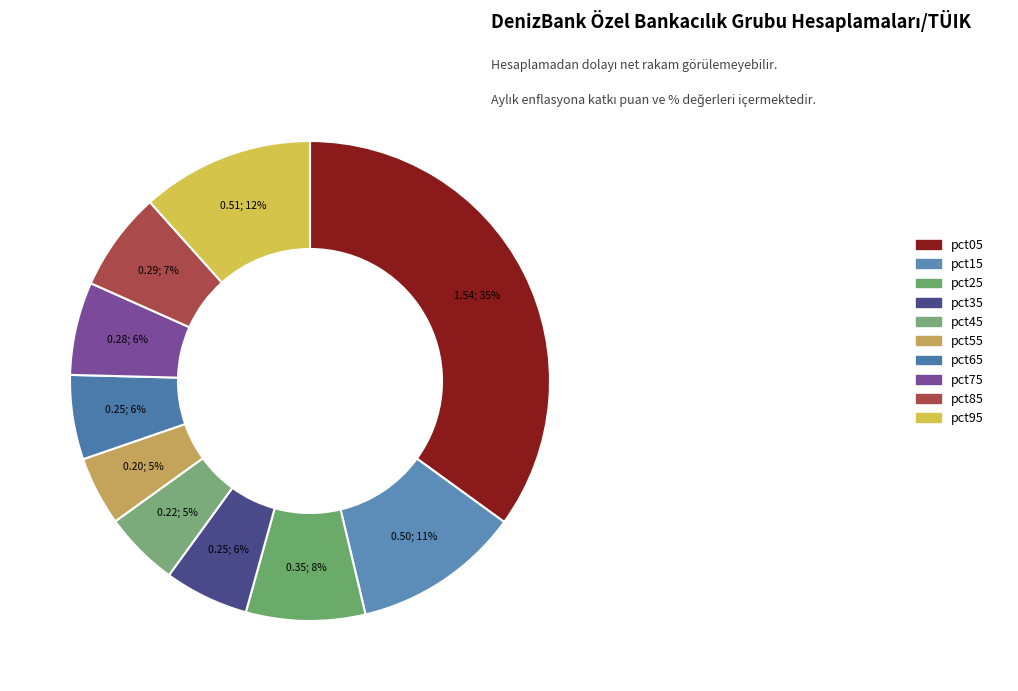

Which category has the smallest portion of the pie?

pct55